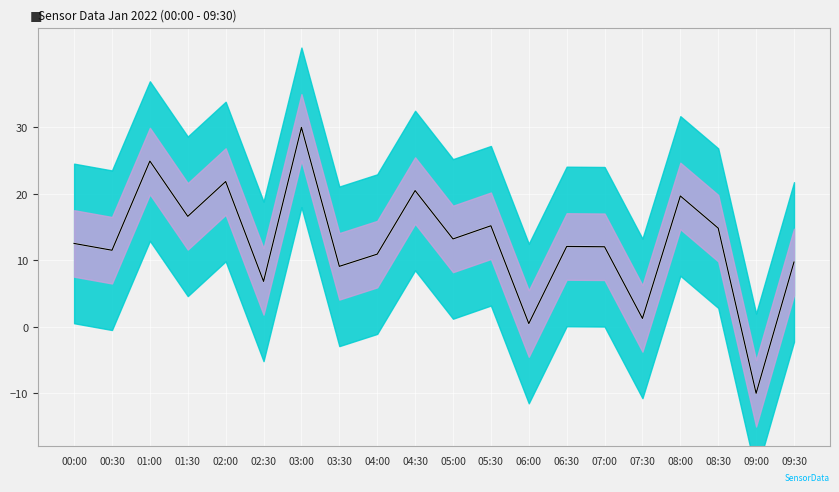

What is the value of the Min_cycle point at the 11th from the left?

13.2